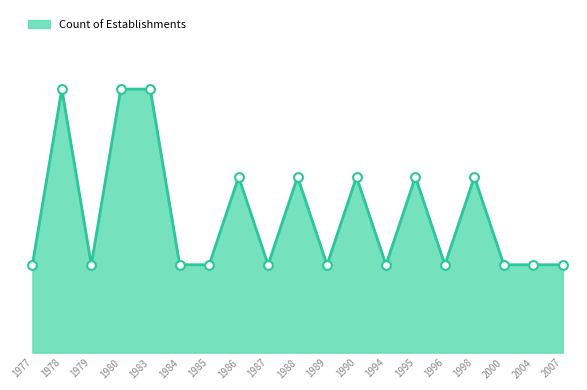

Which has a higher value, 1979 or 1988?

1988